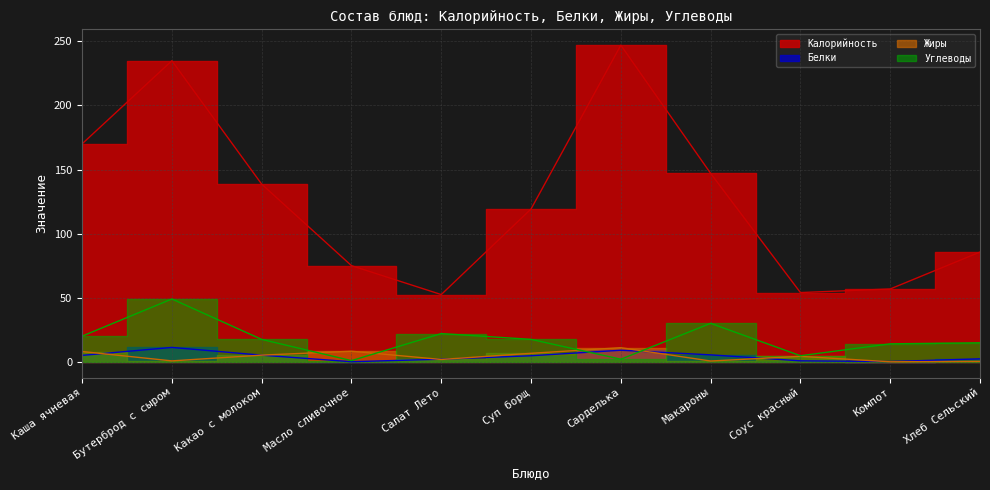

How many distinct data groups are displayed?

4